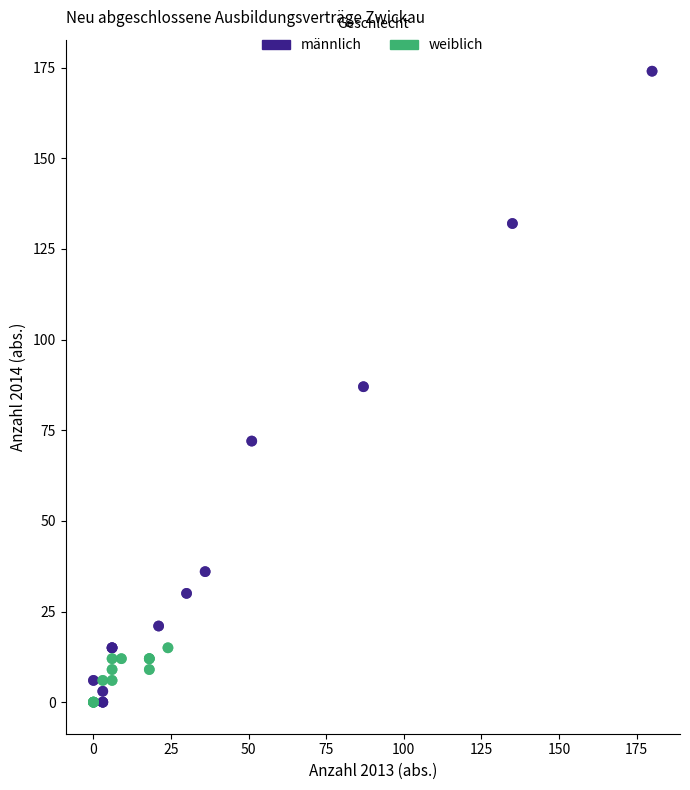

Which series reaches the maximum Y coordinate?

männlich